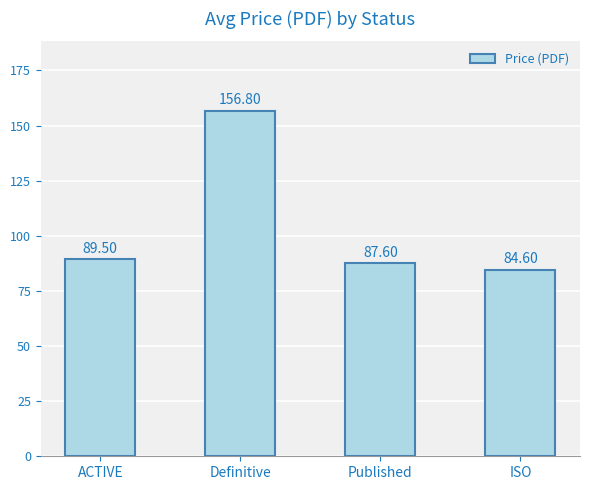

List the labels in order of value, largest first.

Definitive, ACTIVE, Published, ISO